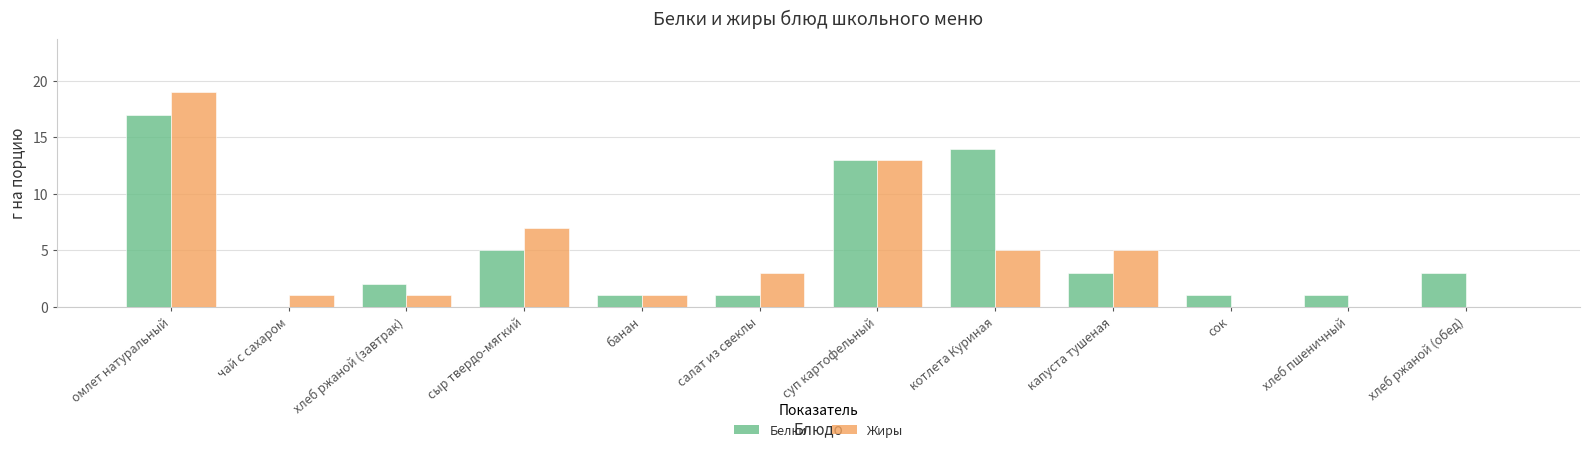

Where does the Белки series first go above 3?

омлет натуральный